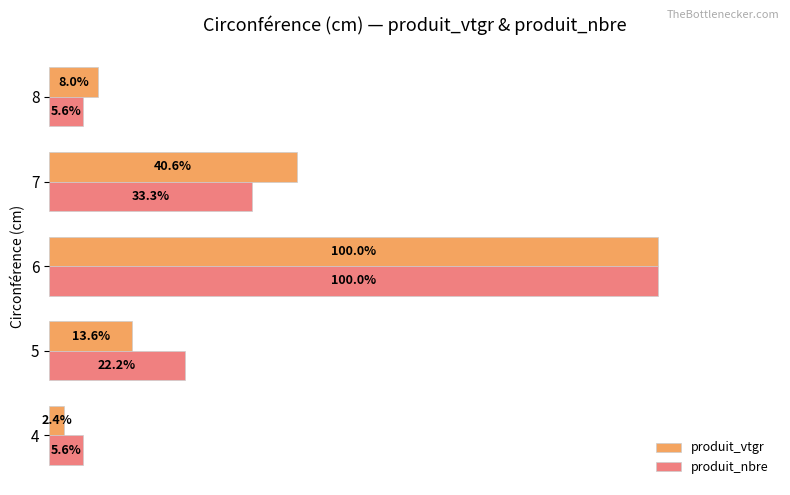

Which series has the largest total across all categories?

produit_nbre